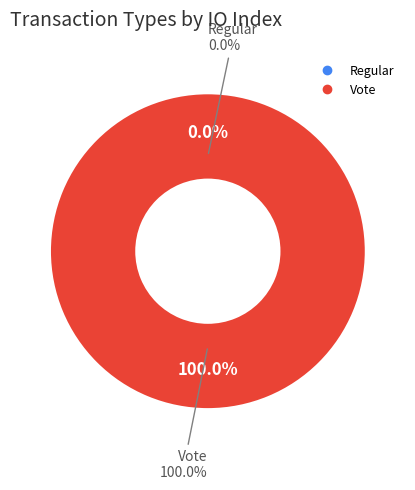

What is the total percentage of Vote and Regular?

100.0%